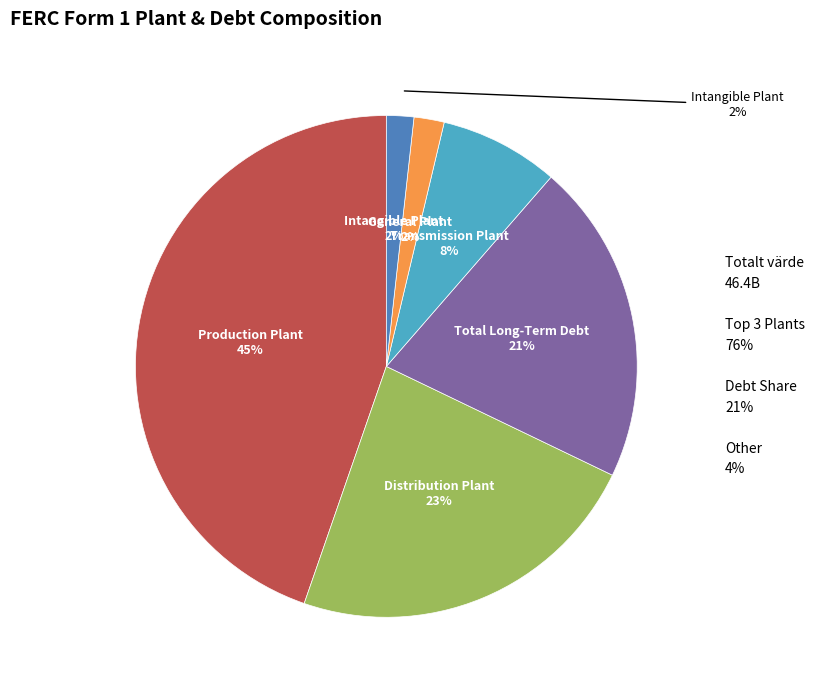

What portion of the pie excludes Production Plant?

55.3%